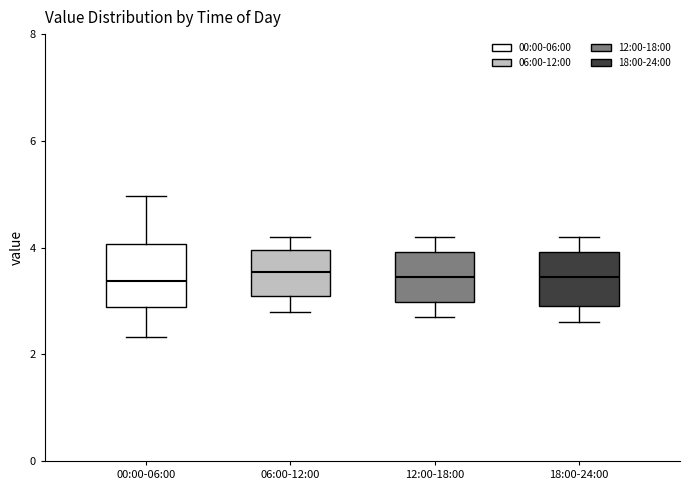

Reading left to right, read every box against the y-axis: the position of its median line, the range the box covers, and the ends of its whiskers. The values are not printed on the chart, so give them approximately, as read against the axis.

00:00-06:00: median 3.4, box 2.8 to 4.0, whiskers 2.4 to 5.0
06:00-12:00: median 3.6, box 3.0 to 4.0, whiskers 2.8 to 4.2
12:00-18:00: median 3.4, box 3.0 to 4.0, whiskers 2.8 to 4.2
18:00-24:00: median 3.4, box 3.0 to 4.0, whiskers 2.6 to 4.2